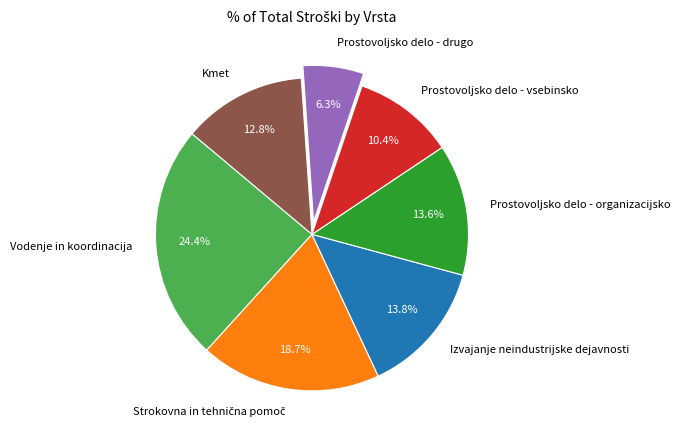

What is the ratio of the value at Vodenje in koordinacija to the value at Prostovoljsko delo - vsebinsko?

2.3